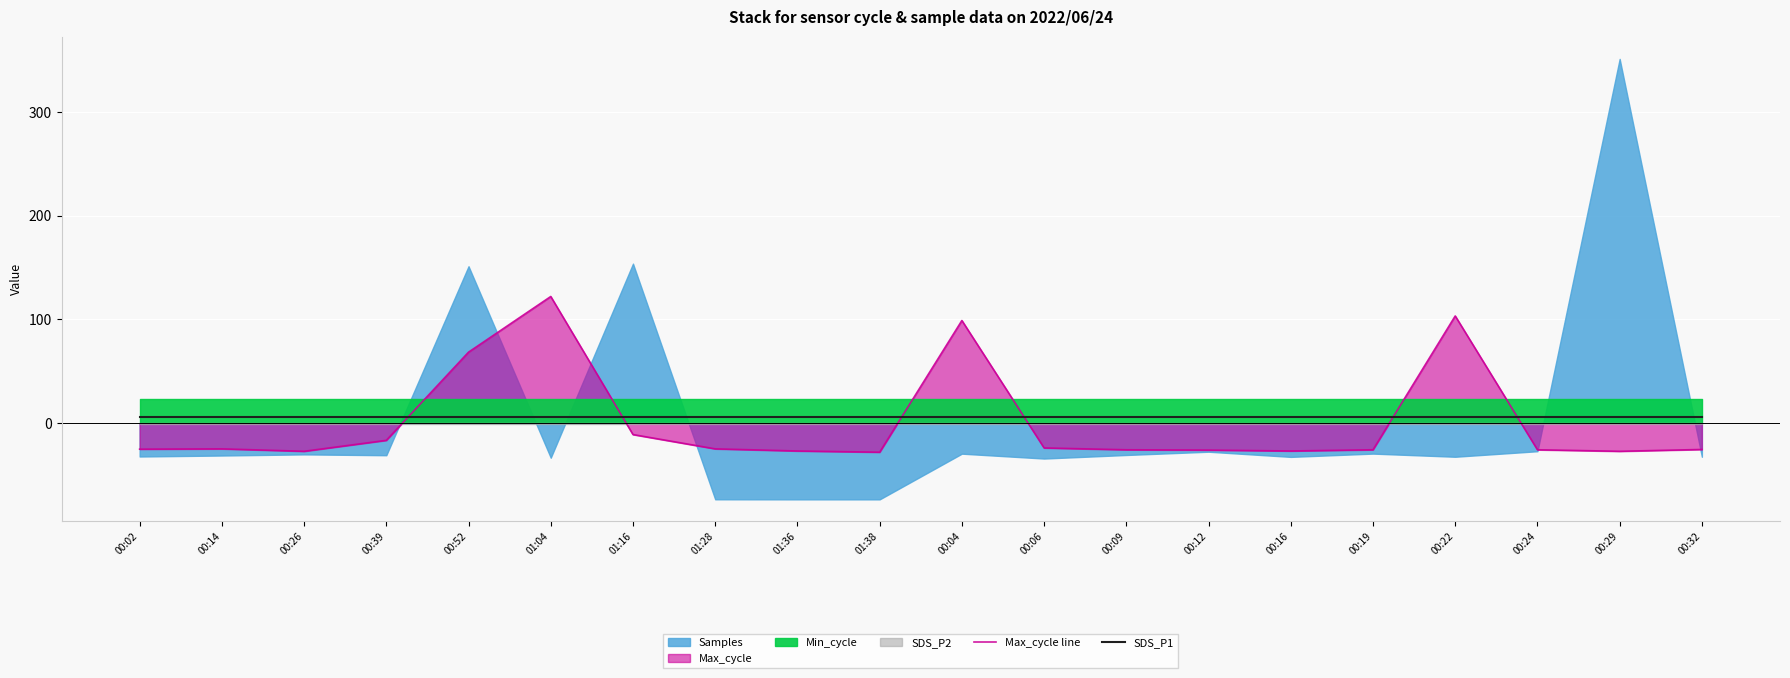

Is it true that SDS_P1 equals 6.0 at 01:16?

True